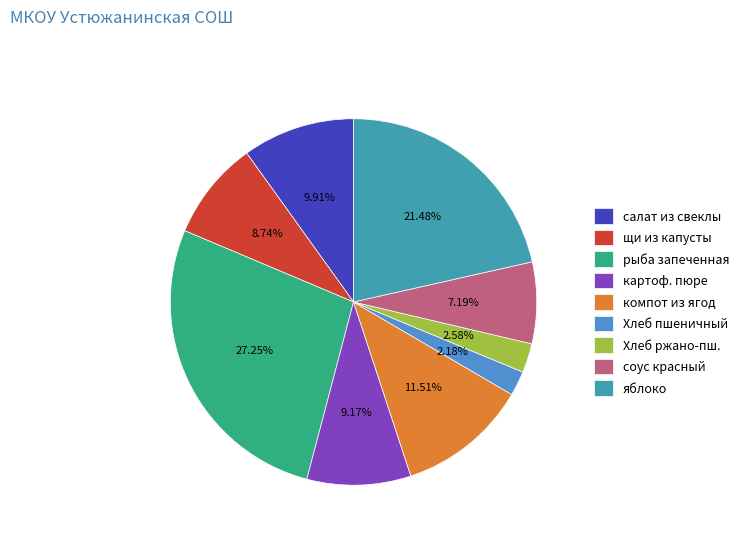

To the nearest percent, what is the average slice percentage?

11%